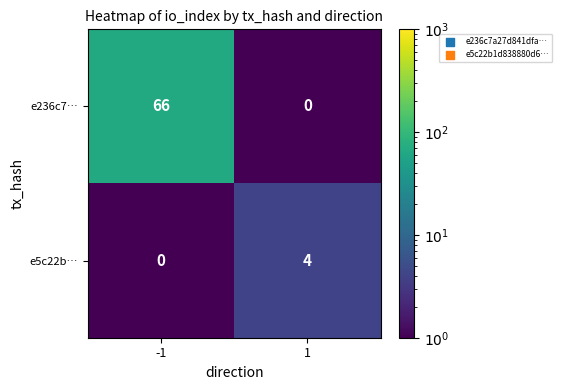

What is the approximate value of e236c7… at -1, to the nearest 10?

70